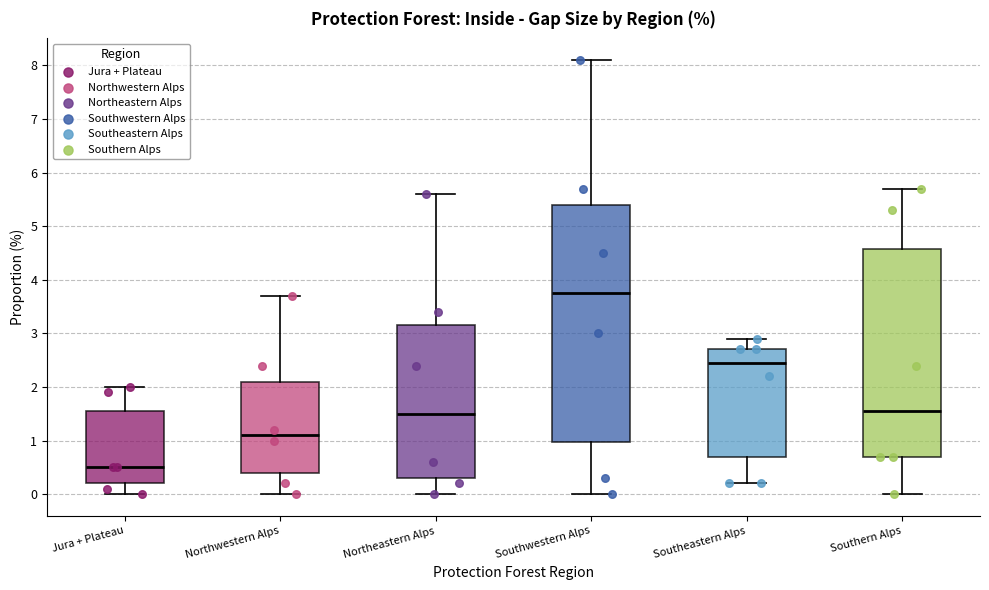

Where is the upper edge of the box for Southeastern Alps on the y-axis? The values are not printed on the chart, so give them approximately, as read against the axis.

2.7